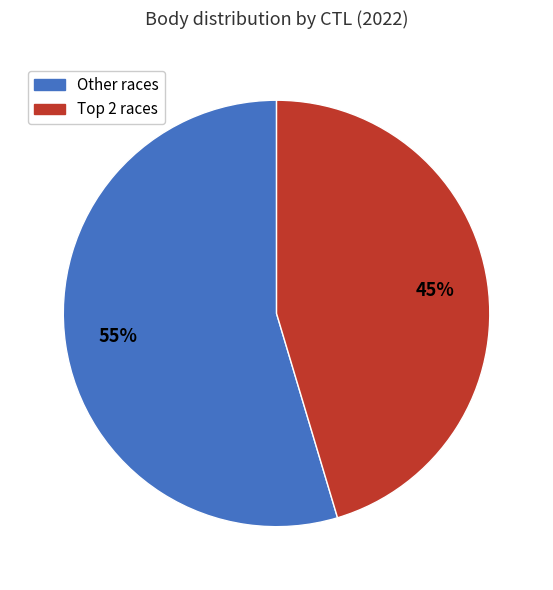

Is there any slice that represents more than half of the pie?

Yes